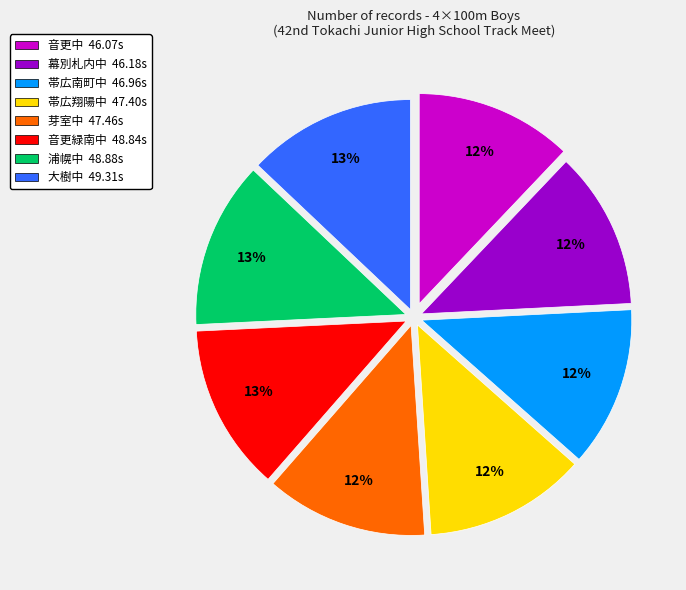

To the nearest percent, what is the combined percentage of 帯広翔陽中 and 大樹中?

25%